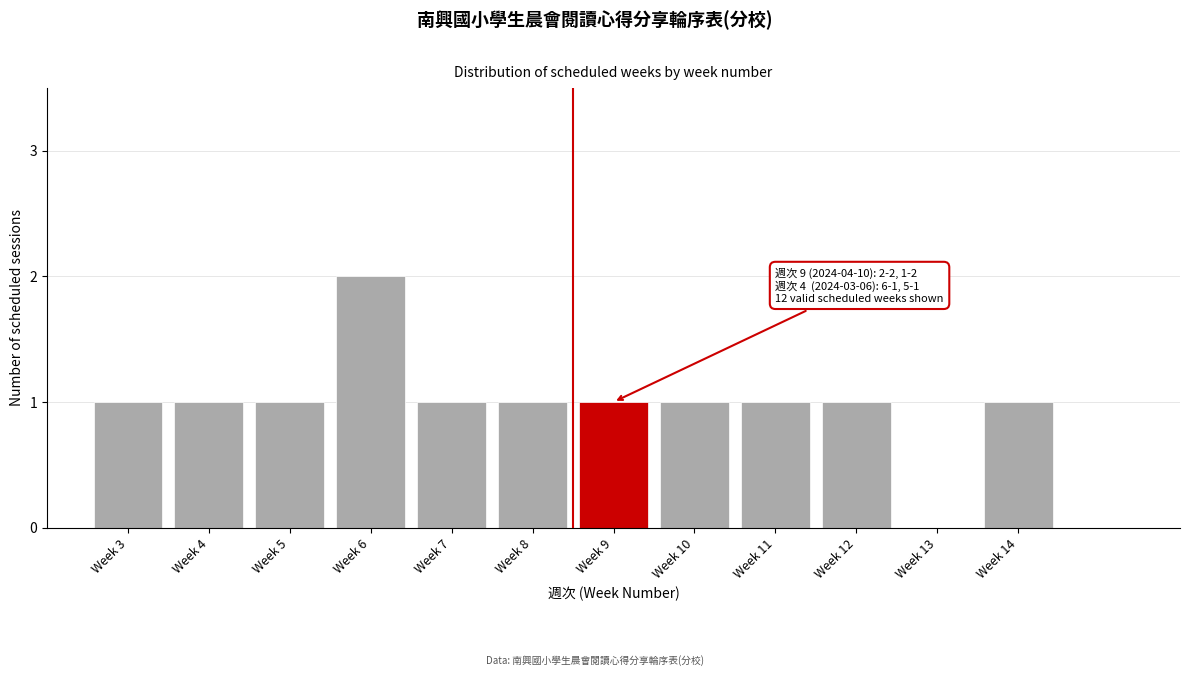

Reading left to right, extract all data points from this chart.

Week 3=1	Week 4=1	Week 5=1	Week 6=2	Week 7=1	Week 8=1	Week 9=1	Week 10=1	Week 11=1	Week 12=1	Week 13=0	Week 14=1